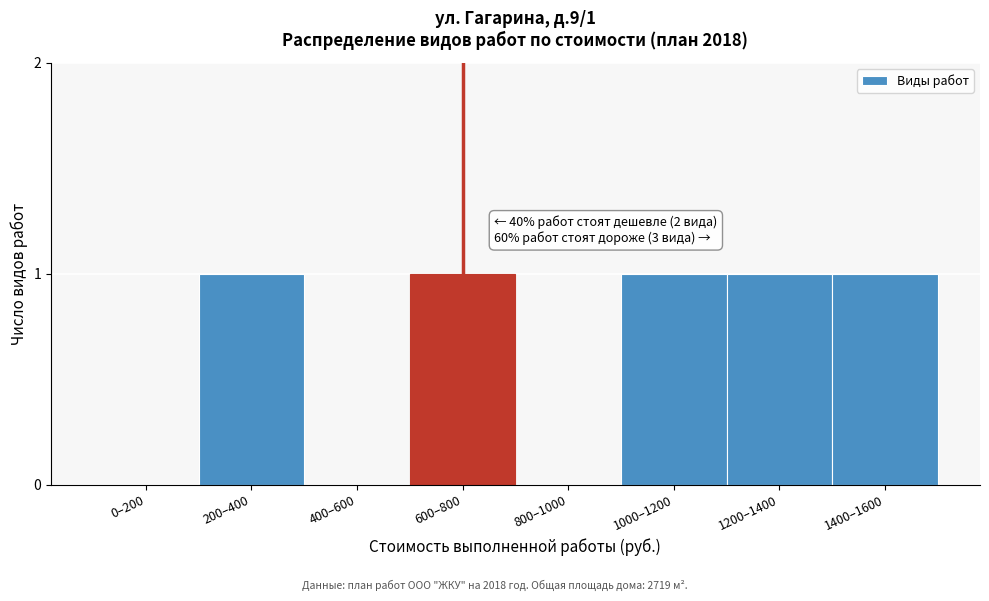

Reading left to right, transcribe all the data shown in this chart.

0–200=0	200–400=1	400–600=0	600–800=1	800–1000=0	1000–1200=1	1200–1400=1	1400–1600=1